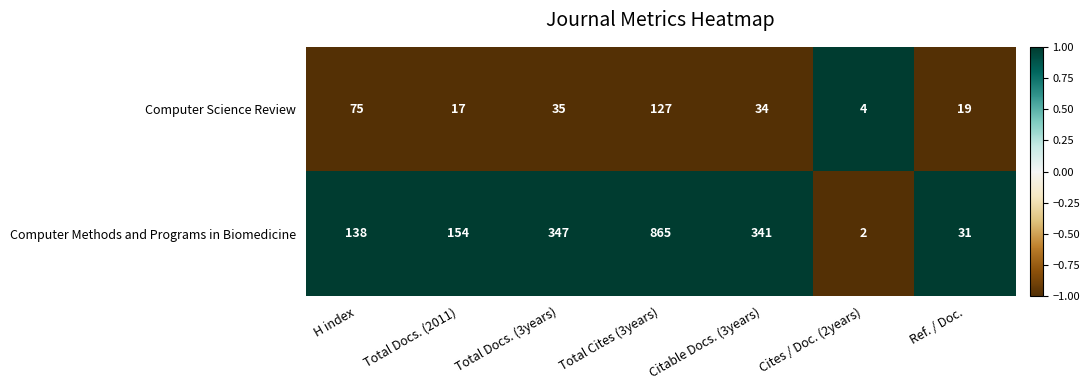

Rank the series at Total Docs. (2011) from lowest to highest value.

Computer Science Review, Computer Methods and Programs in Biomedicine